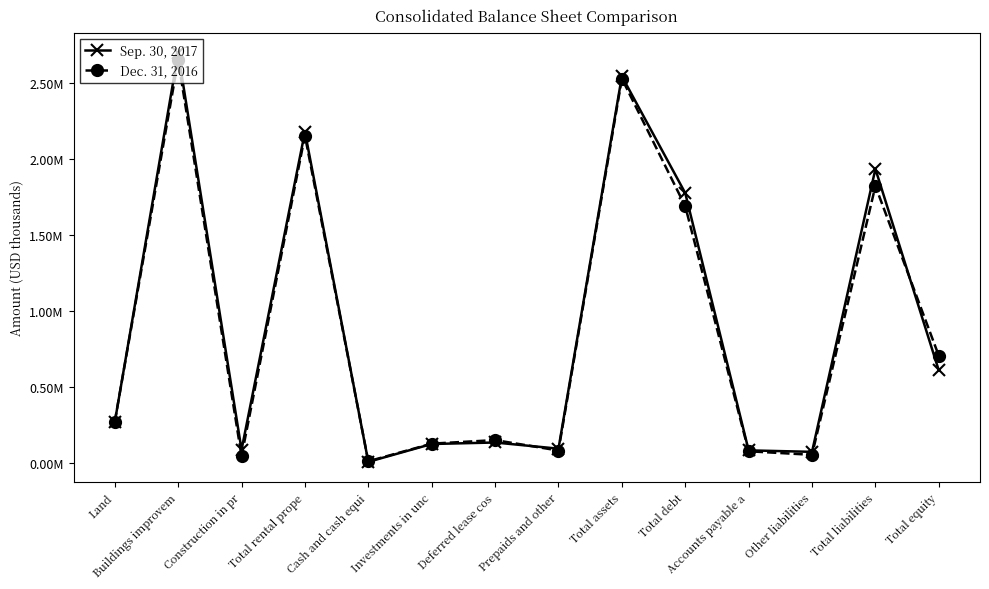

Reading left to right, list all the values displayed in this chart.

Sep. 30, 2017: Land=268821	Buildings improvem=2694549	Construction in pr=87762	Total rental prope=2176011	Cash and cash equi=8773	Investments in unc=125819	Deferred lease cos=135768	Prepaids and other=95075	Total assets=2541446	Total debt=1773981	Accounts payable a=84091	Other liabilities=74339	Total liabilities=1932411	Total equity=609035
Dec. 31, 2016: Land=272153	Buildings improvem=2647477	Construction in pr=46277	Total rental prope=2151324	Cash and cash equi=12222	Investments in unc=128104	Deferred lease cos=151579	Prepaids and other=82985	Total assets=2526214	Total debt=1687866	Accounts payable a=78143	Other liabilities=54764	Total liabilities=1820773	Total equity=705441